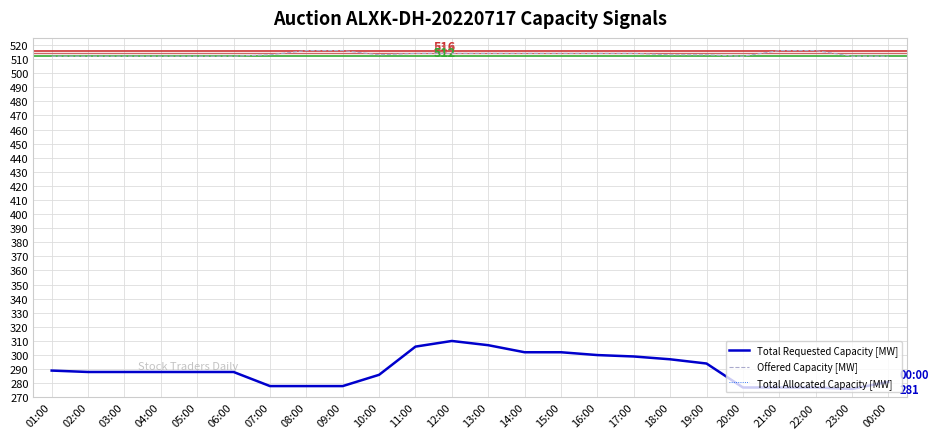

What is the value of the Offered Capacity [MW] point at the 1st from the left?

512